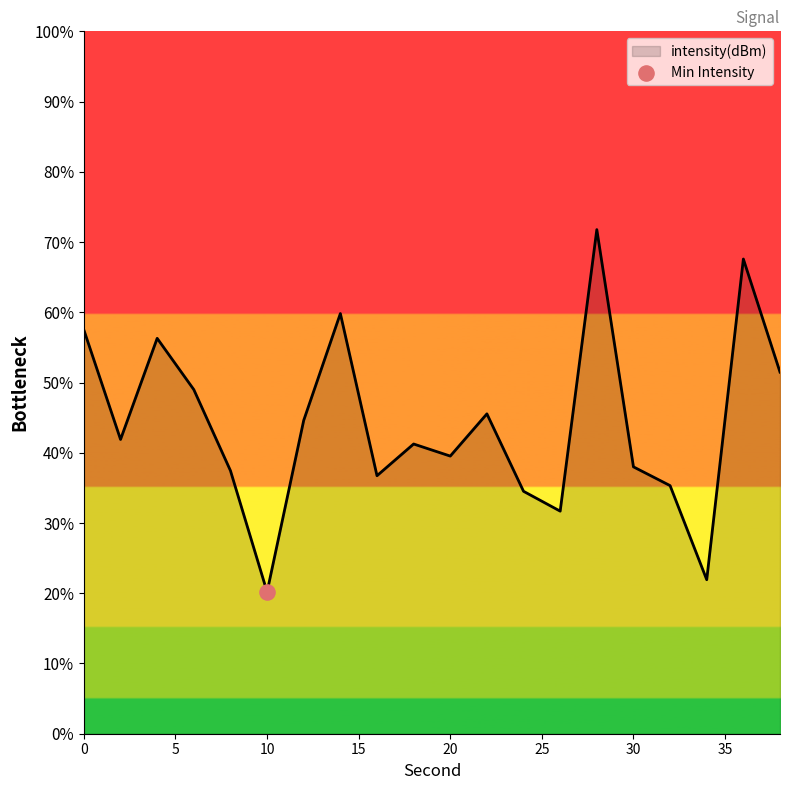

What is the greatest value displayed?

71.8